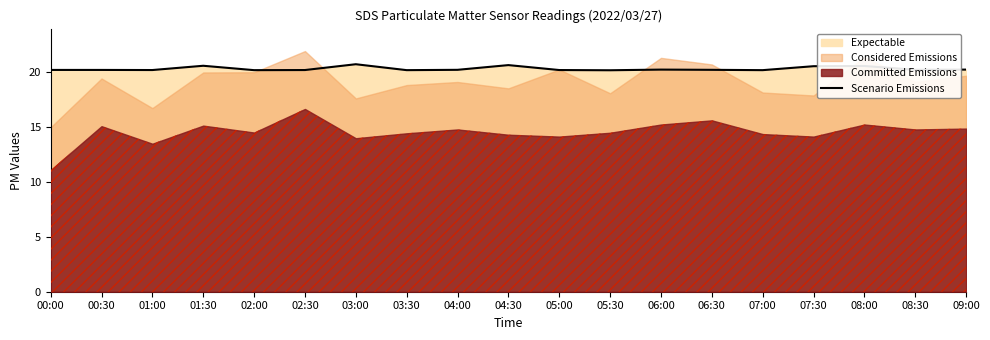

The value of Scenario Emissions at 00:30 is 20.2. True or false?

True